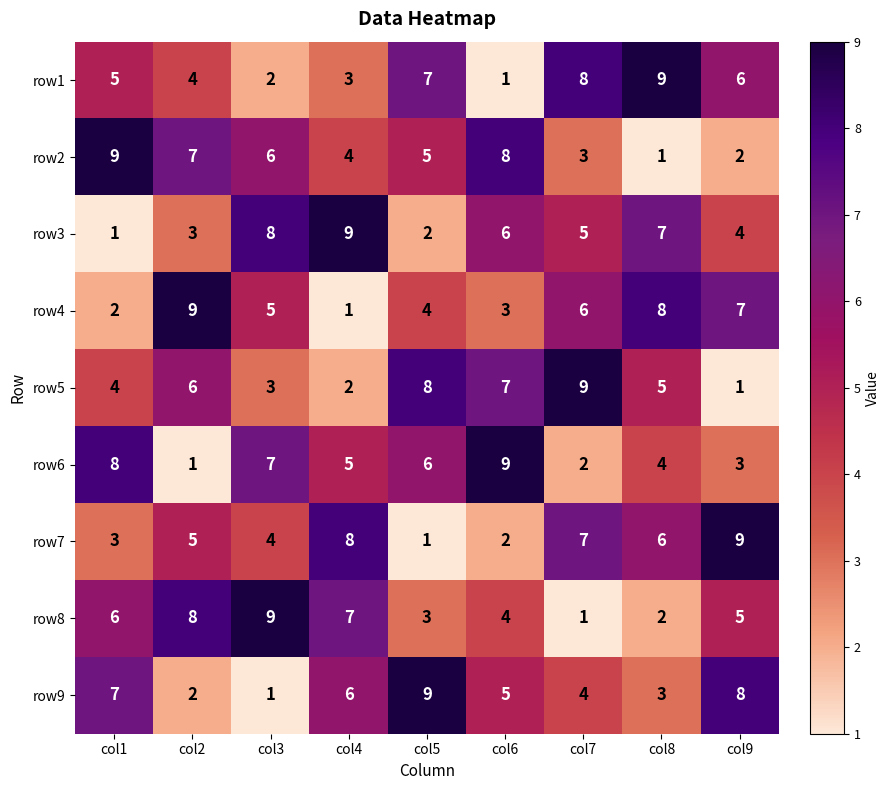

Between col4 and col7, which series saw the biggest shift?

row5